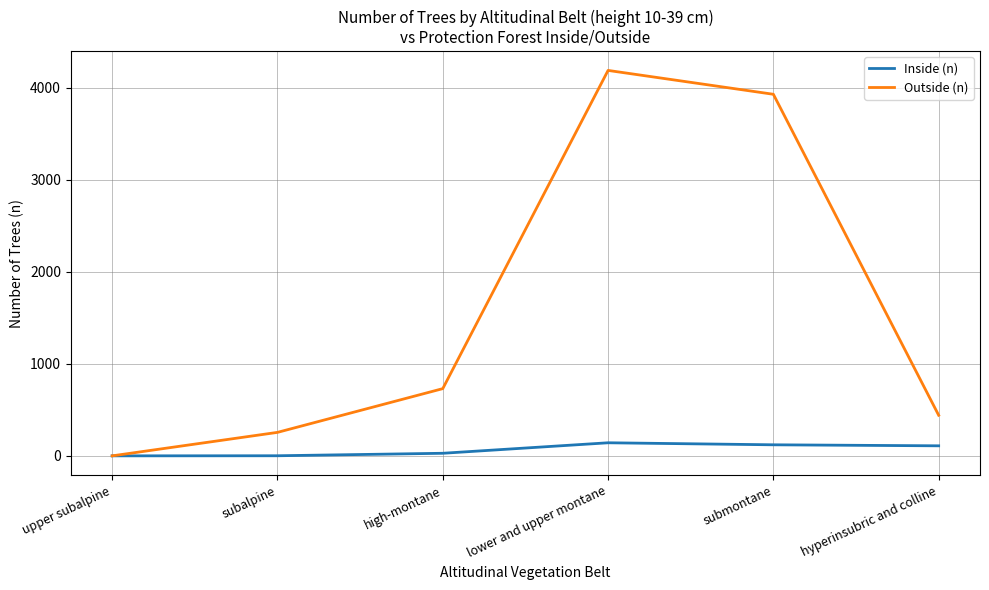

Where is Outside (n) nearest to the value 2093?

high-montane